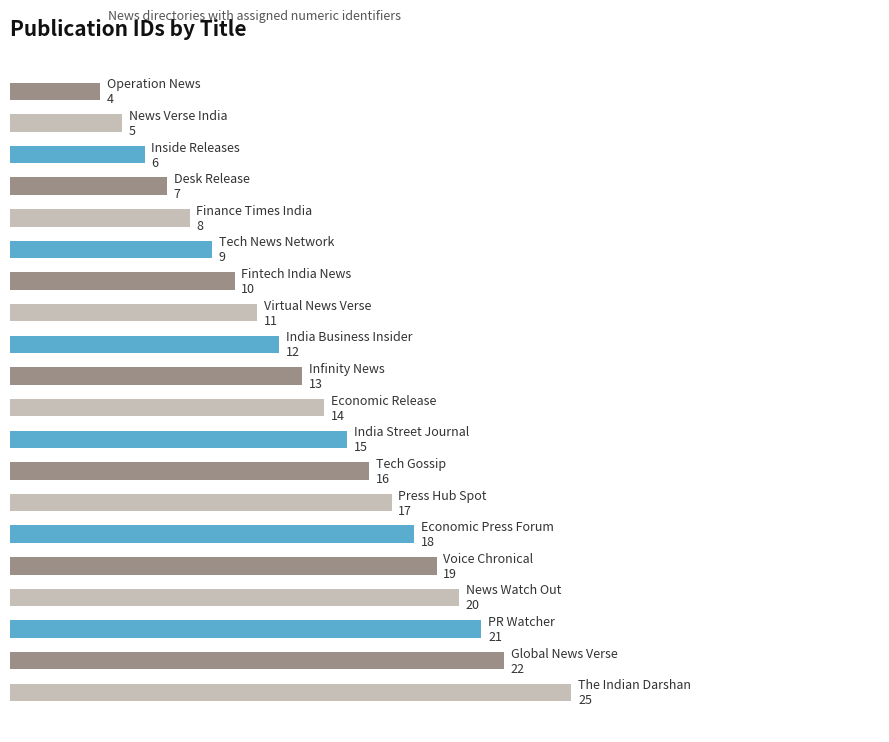

Does the chart contain any negative values?

No